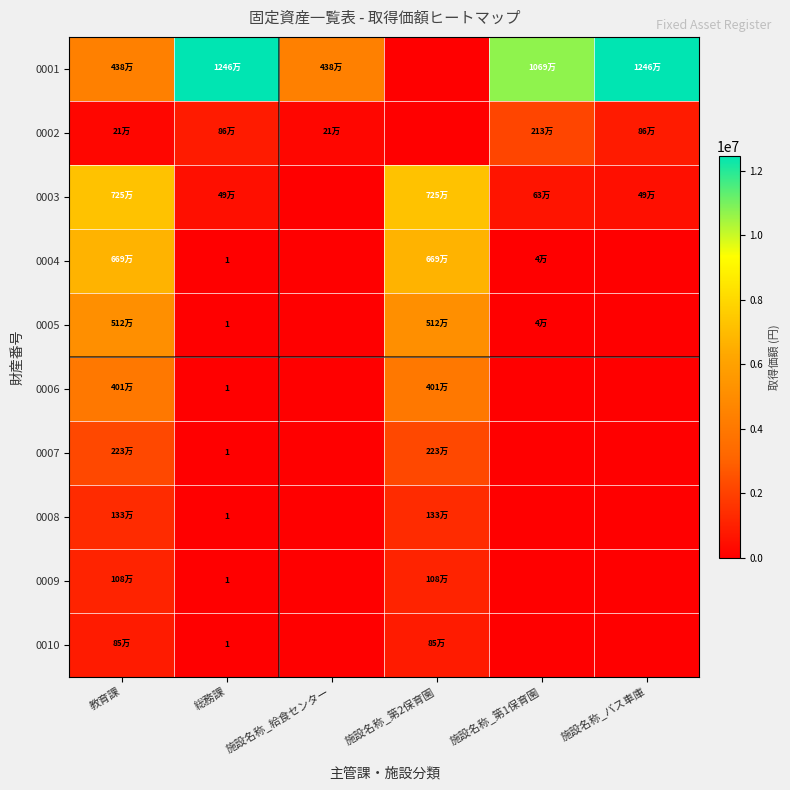

List the series in order of their peak value, lowest first.

0010, 0009, 0008, 0002, 0007, 0006, 0005, 0004, 0003, 0001